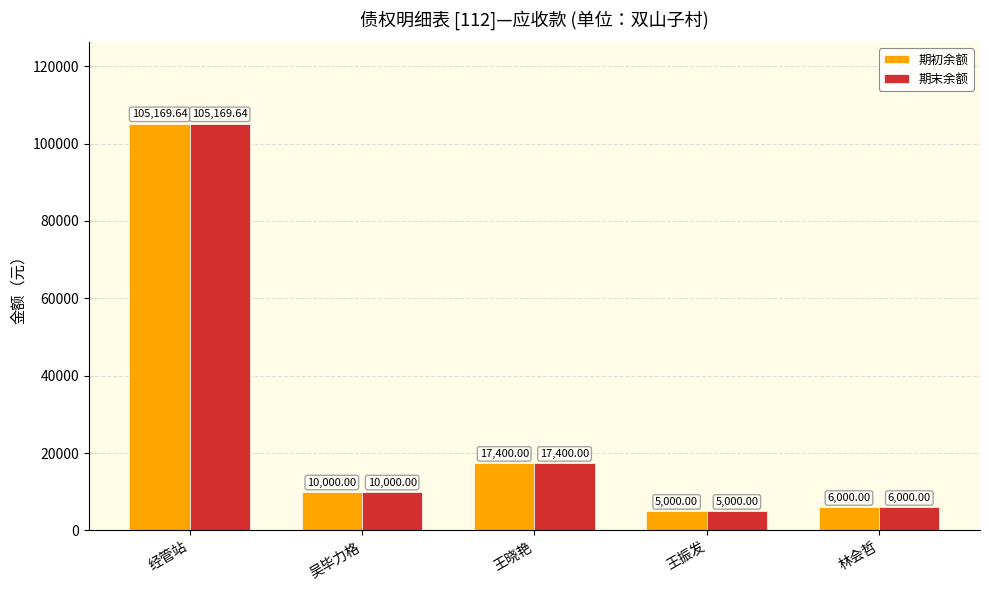

At how many categories does at least one series exceed 49785?

1